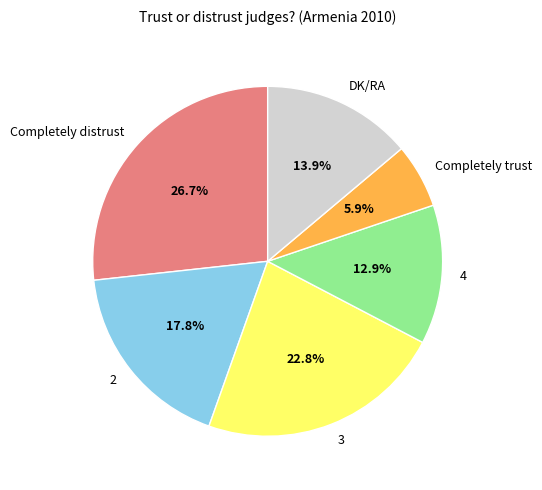

To the nearest percent, what is the combined percentage of Completely trust and 4?

19%